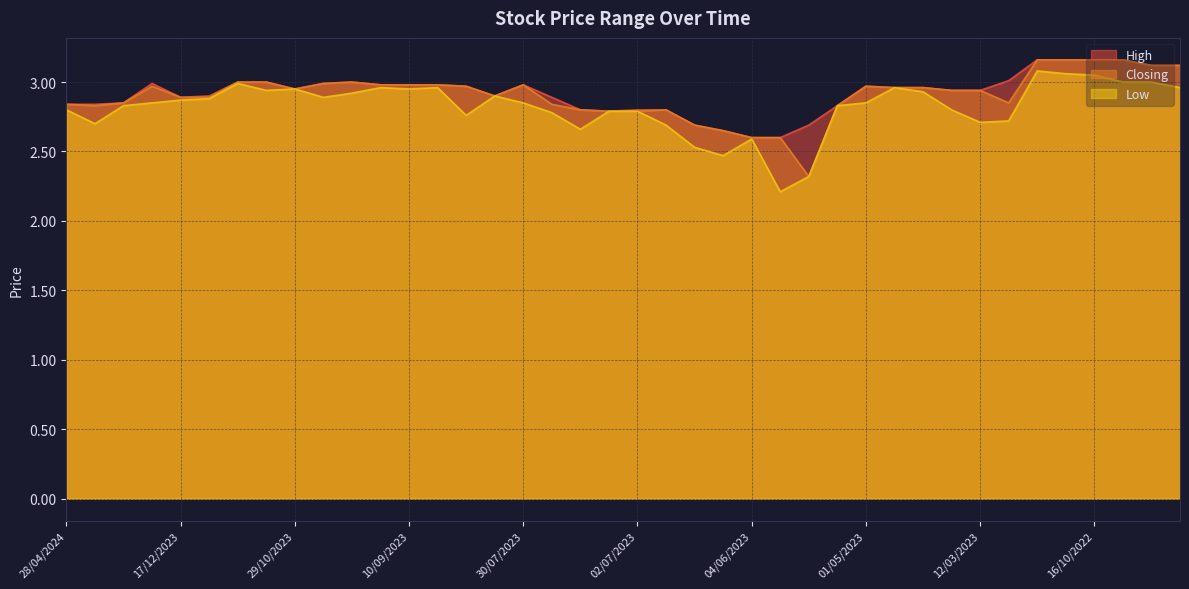

Is it true that Closing equals 3.0 at 24/09/2023?

True